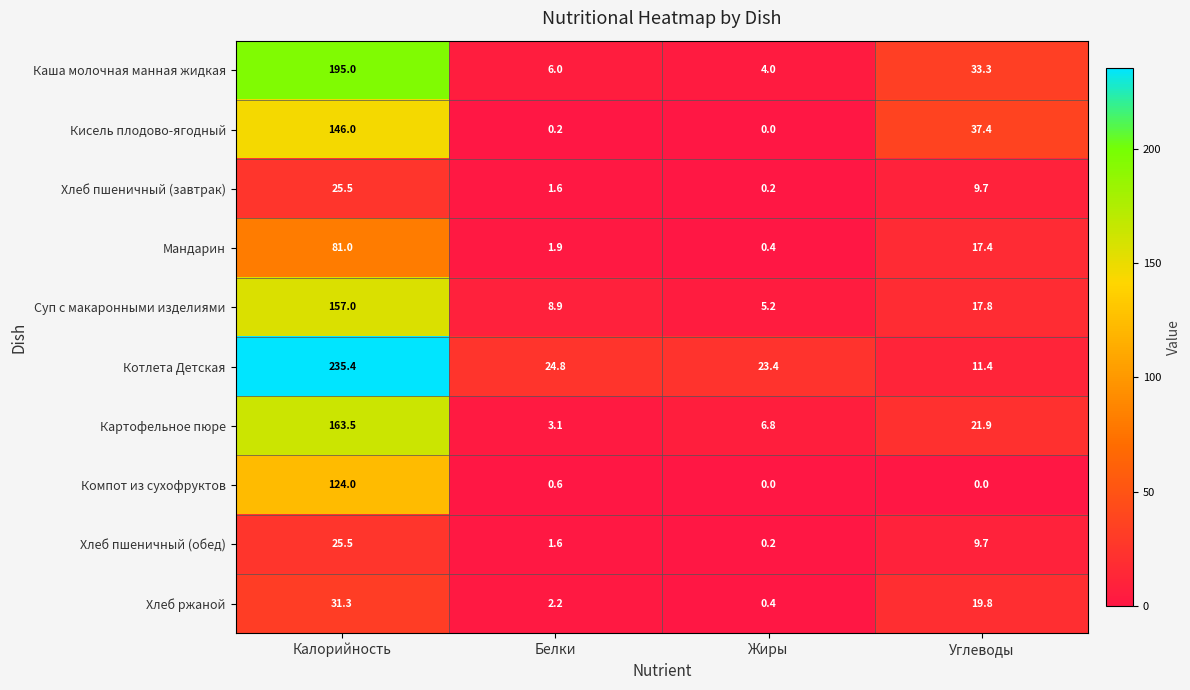

Which series changed the most between Калорийность and Углеводы?

Котлета Детская